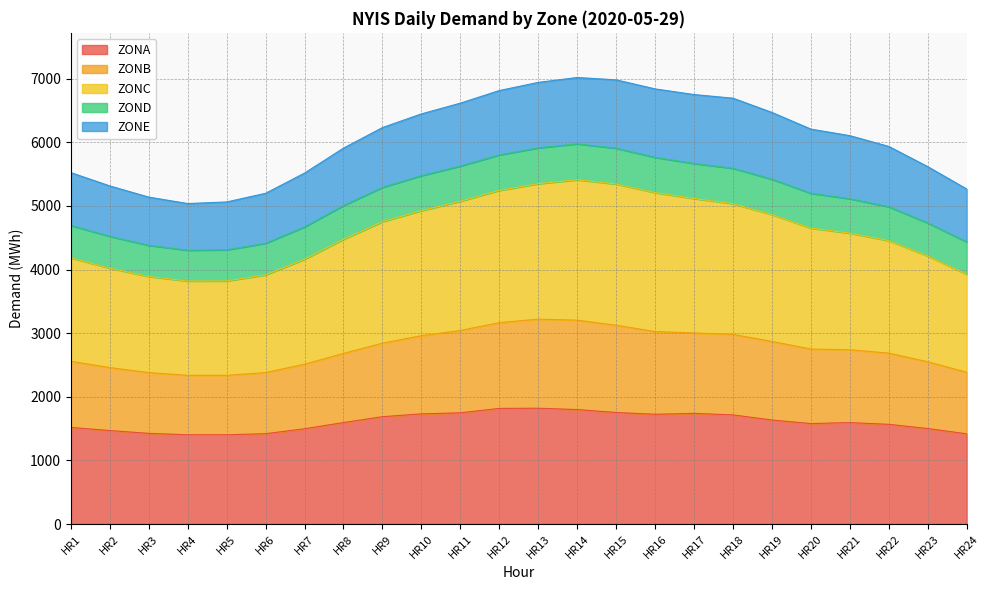

What is the value of the ZONB point at the 7th from the left?

2512